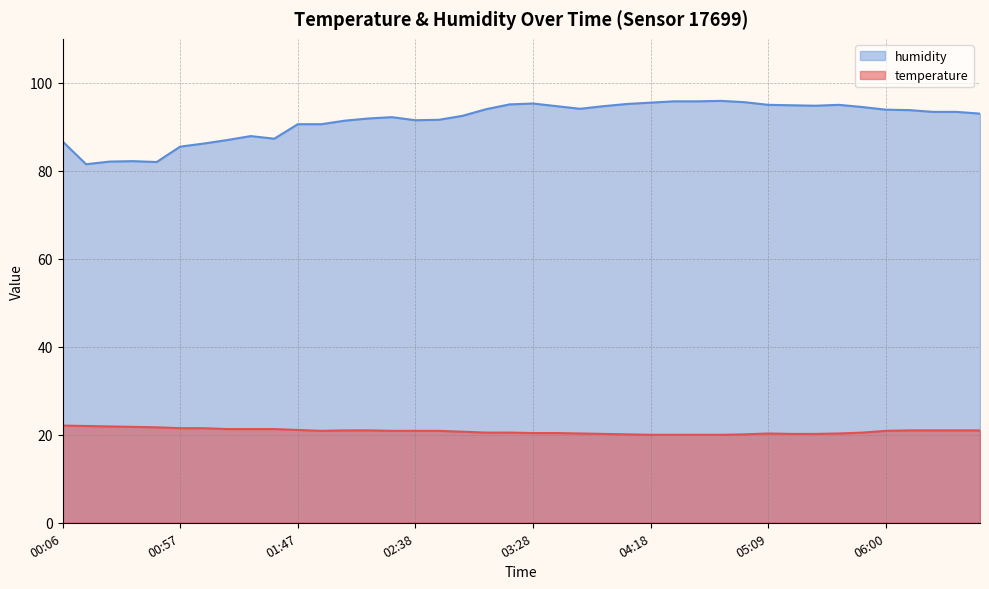

How many categories are shown in the chart?

40